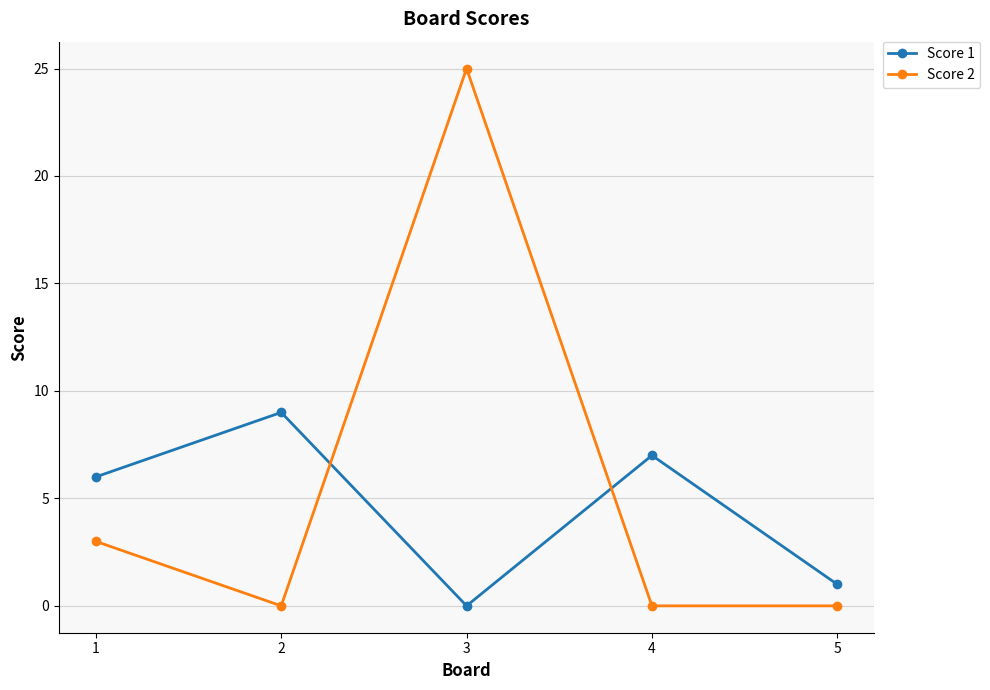

Reading right to left, transcribe all the data shown in this chart.

Score 1: 1	7	0	9	6
Score 2: 0	0	25	0	3